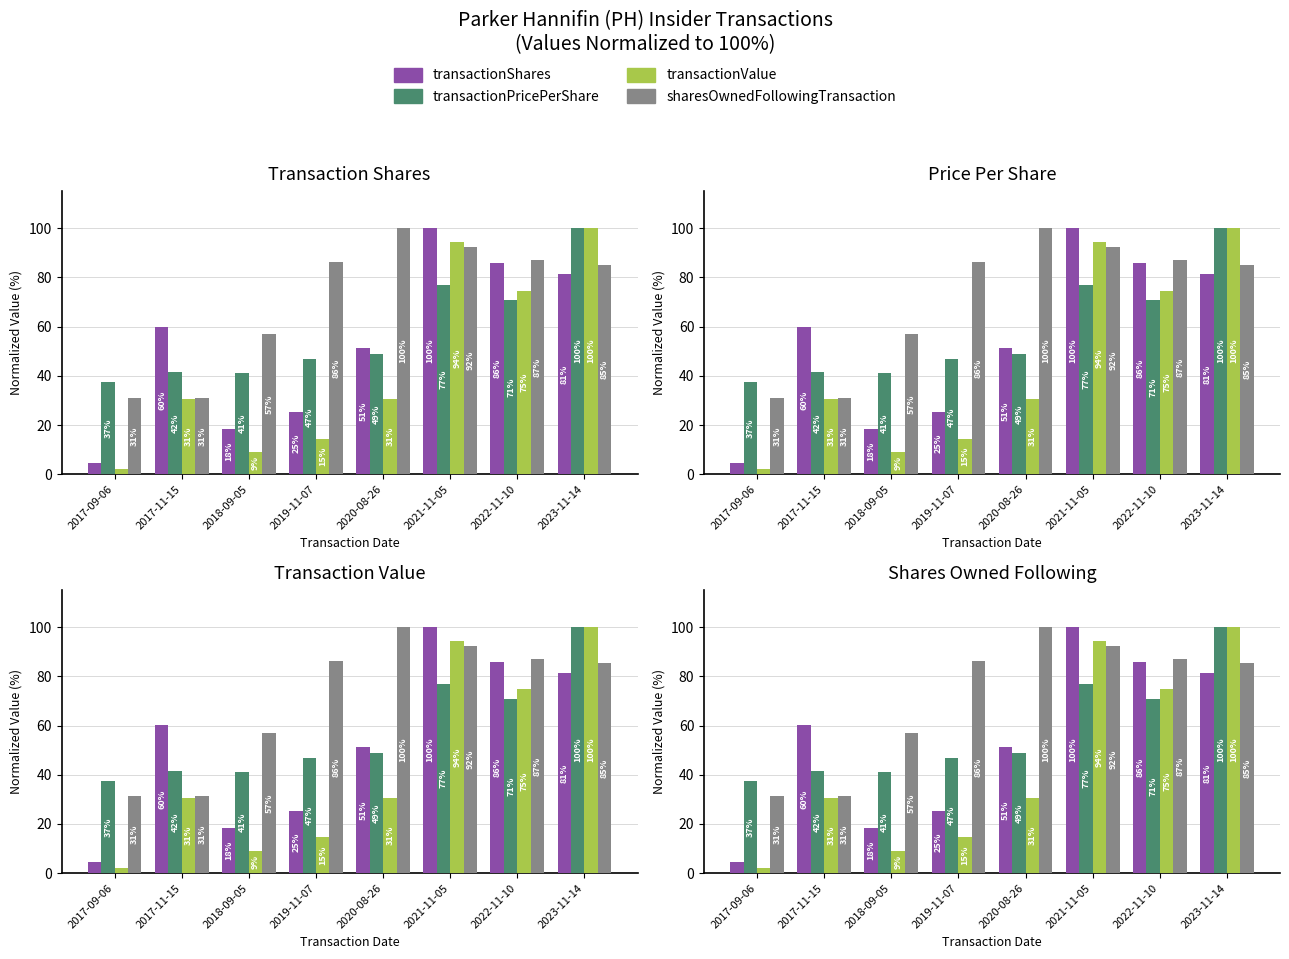

What position from the right is 2017-09-06?

8